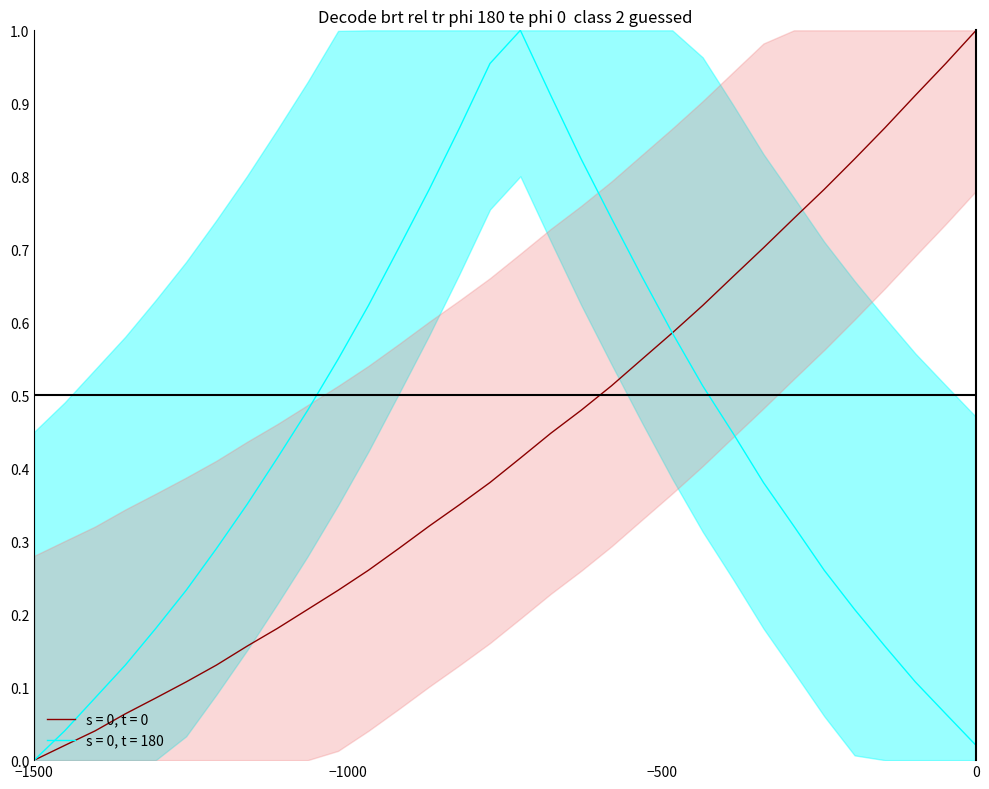

What is the difference between the maximum and second lowest values in the s = 0, t = 180 series?

1.0